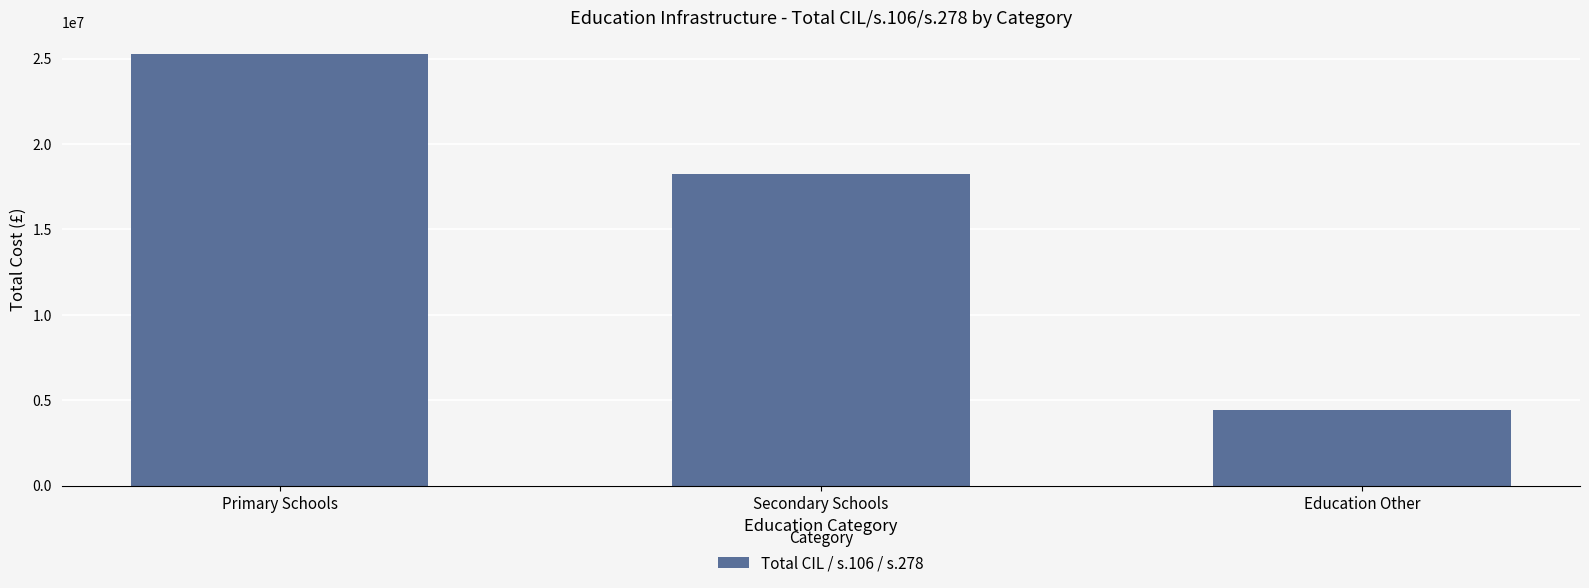

Reading left to right, what are all the values shown in this chart?

25280000	18250000	4410000